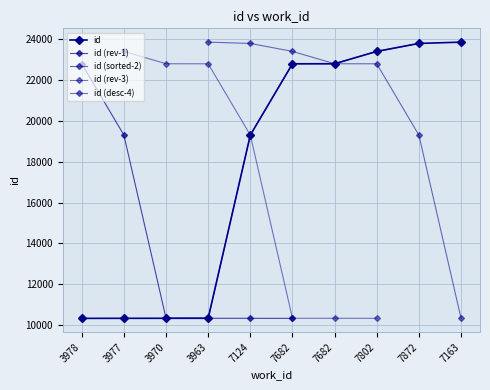

Does the chart display data point markers on the line(s)?

Yes